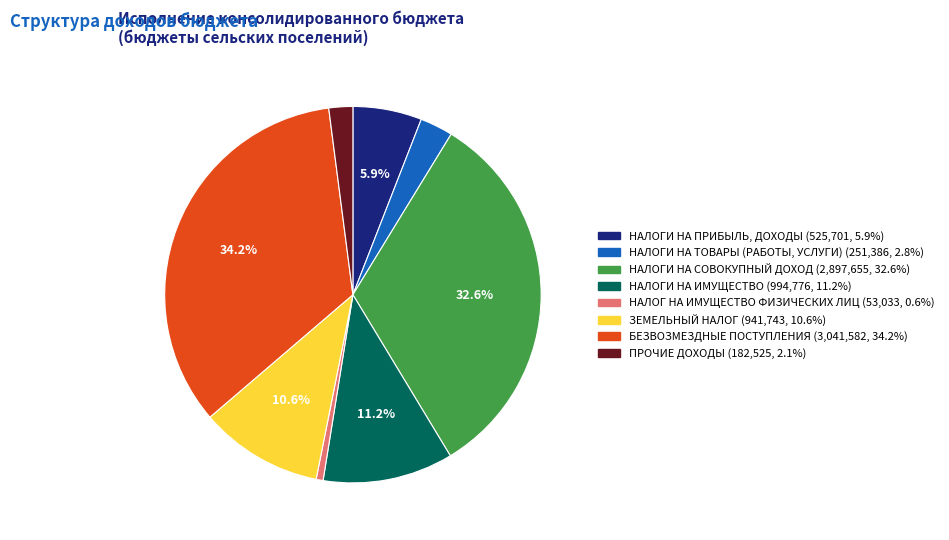

Which category has the smallest portion of the pie?

НАЛОГ НА ИМУЩЕСТВО ФИЗИЧЕСКИХ ЛИЦ